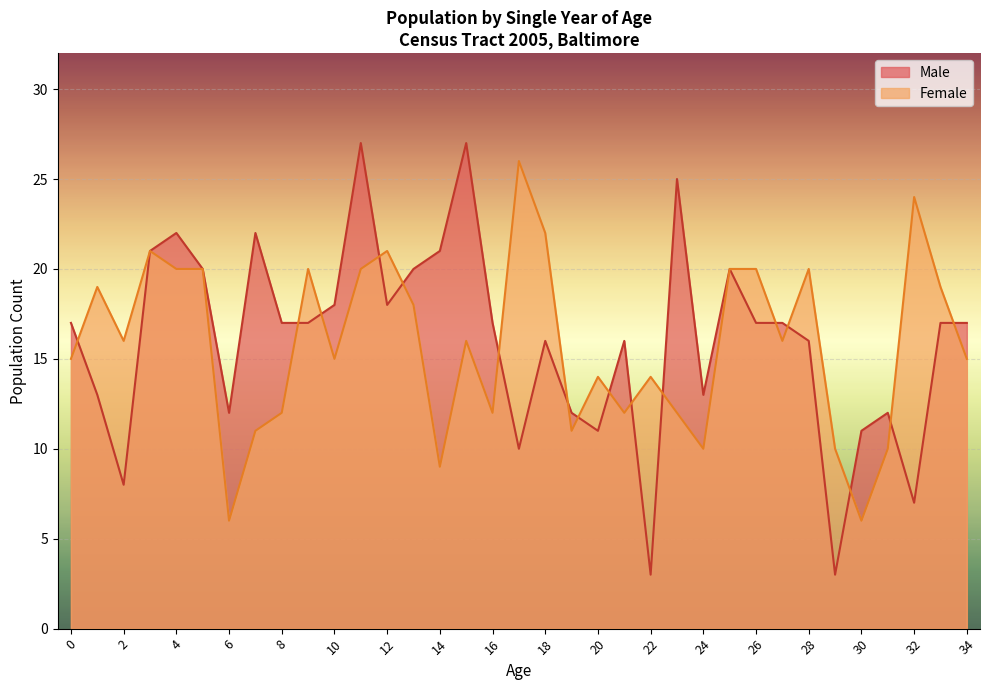

At which label is Male closest to 15?

18